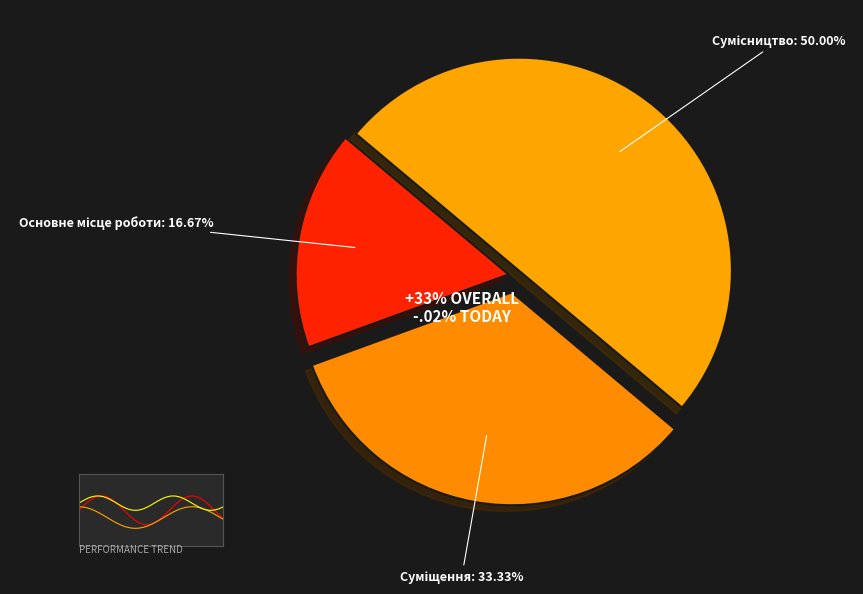

To the nearest percent, what is the difference between the Основне місце роботи and Сумісництво slice percentages?

33%